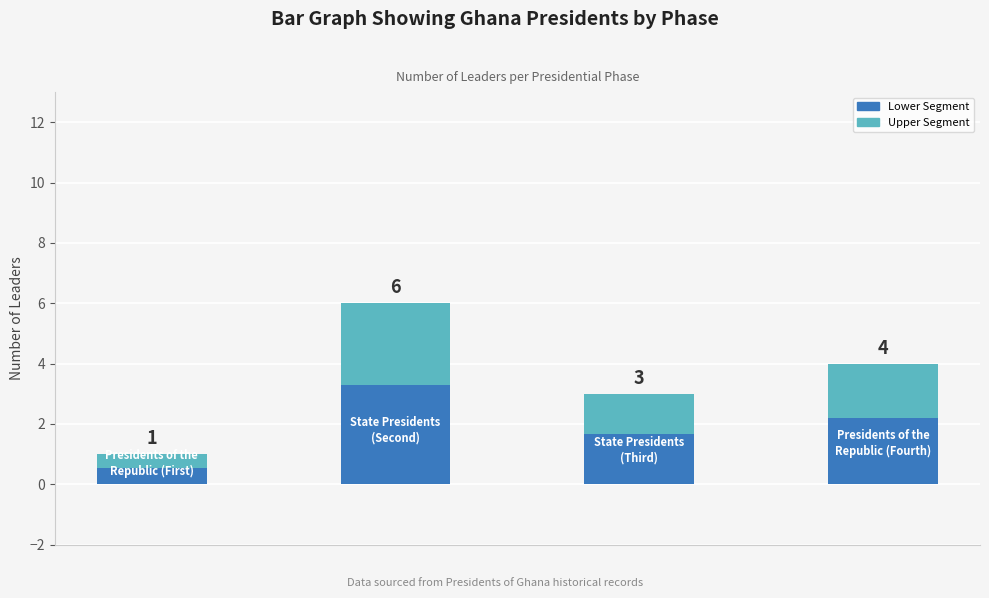

Count the values in the range 3 to 6.

3